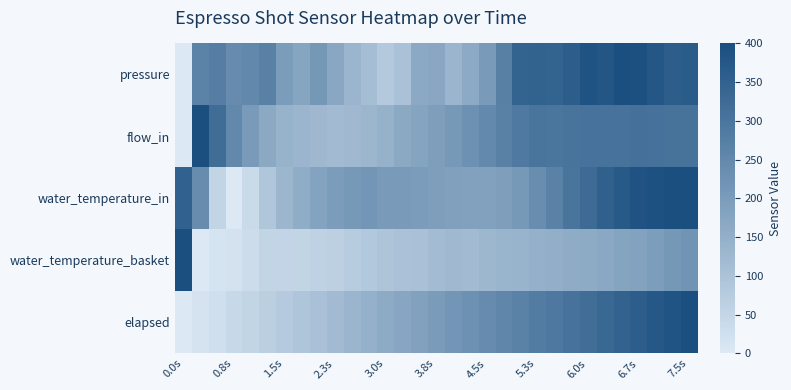

Which category has the lowest value across all series?

0.0s